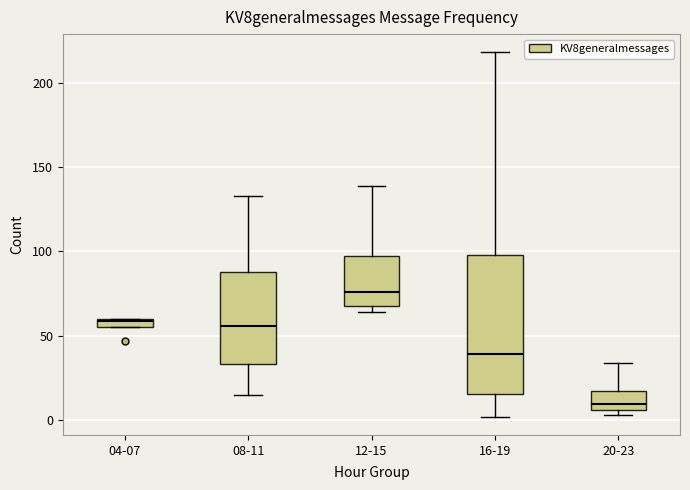

Where is the lower edge of the box for 20-23 on the y-axis? The values are not printed on the chart, so give them approximately, as read against the axis.

5